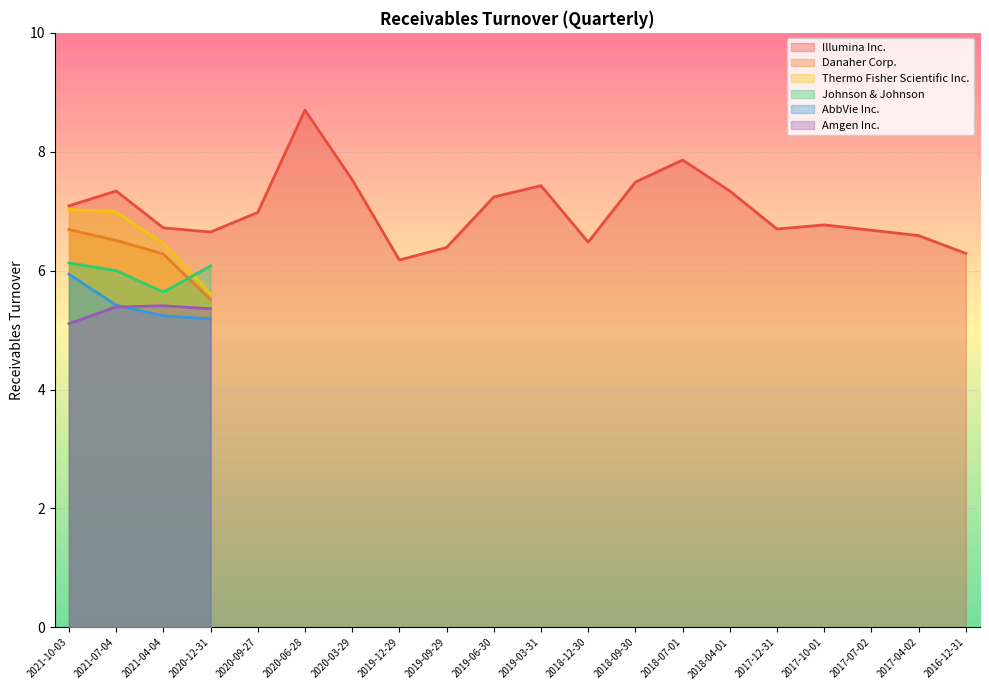

What is the label of the 15th point from the left?

2018-04-01